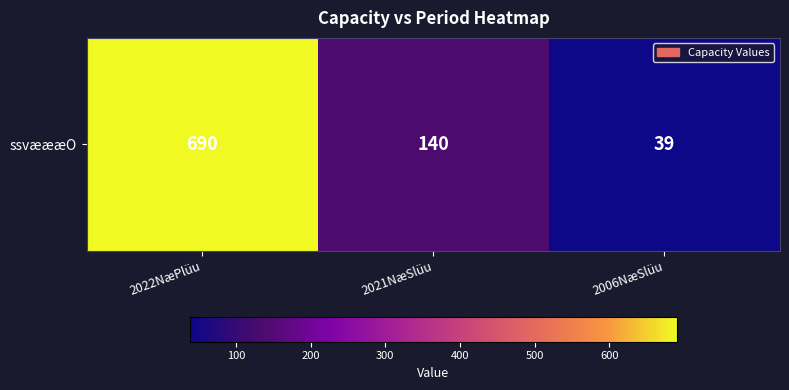

What is the difference between the values at 2022NæPlüu and 2021NæSlüu?

550